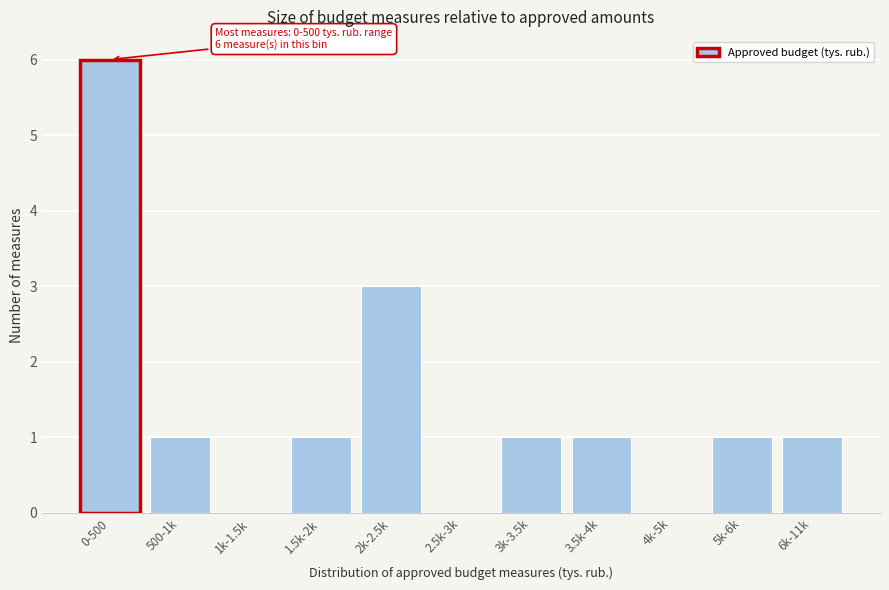

Reading left to right, transcribe all the data shown in this chart.

0-500=6	500-1k=1	1k-1.5k=0	1.5k-2k=1	2k-2.5k=3	2.5k-3k=0	3k-3.5k=1	3.5k-4k=1	4k-5k=0	5k-6k=1	6k-11k=1